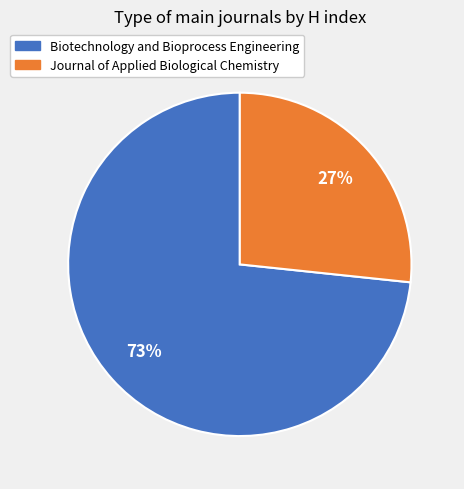

To the nearest percent, what percentage of the pie is Biotechnology and Bioprocess Engineering?

73%